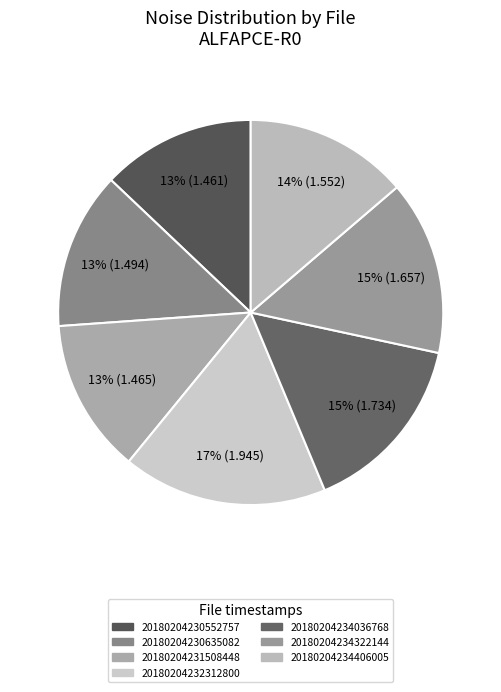

What is the ratio of the value at 20180204234322144 to the value at 20180204230635082?

1.1